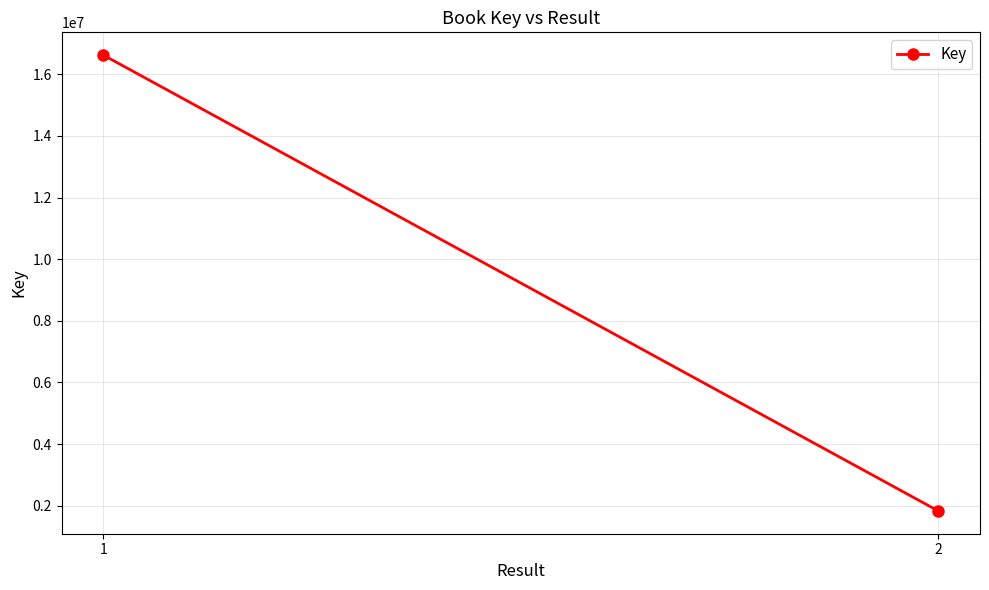

Rank the categories by value from lowest to highest.

2, 1